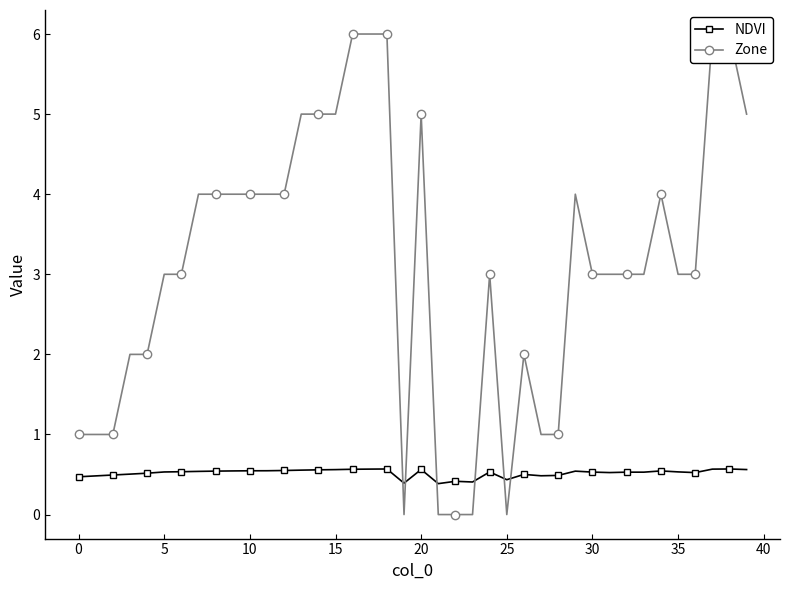

True or false: NDVI has more than 2 interior local peaks.

True